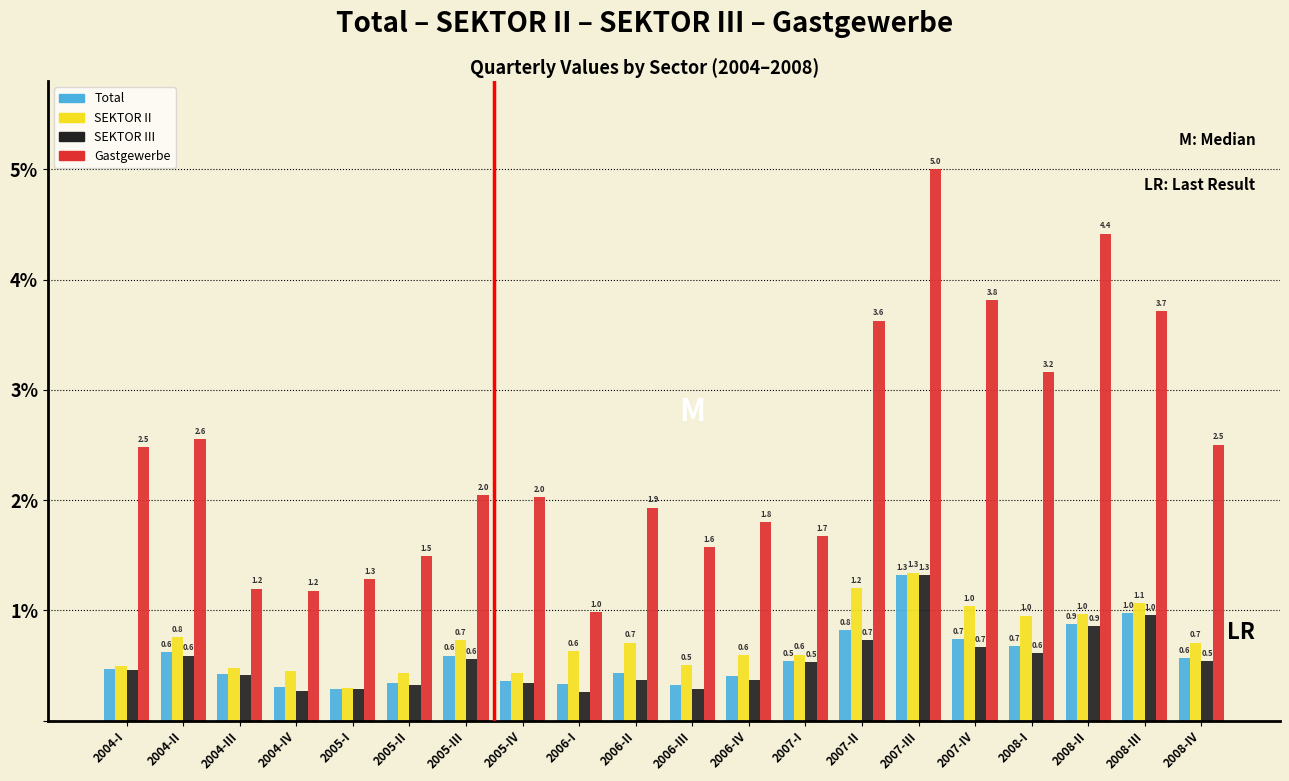

What is the total value across all series at 2005-III?

3.9